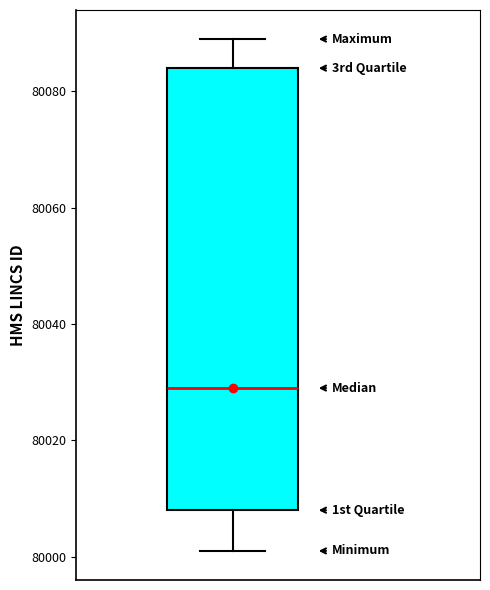

Read this box plot against the y-axis: the position of the median line, the range covered by the box, and the ends of both whiskers. The values are not printed on the chart, so give them approximately, as read against the axis.

median 80030, box 80008 to 80084, whiskers 80002 to 80090